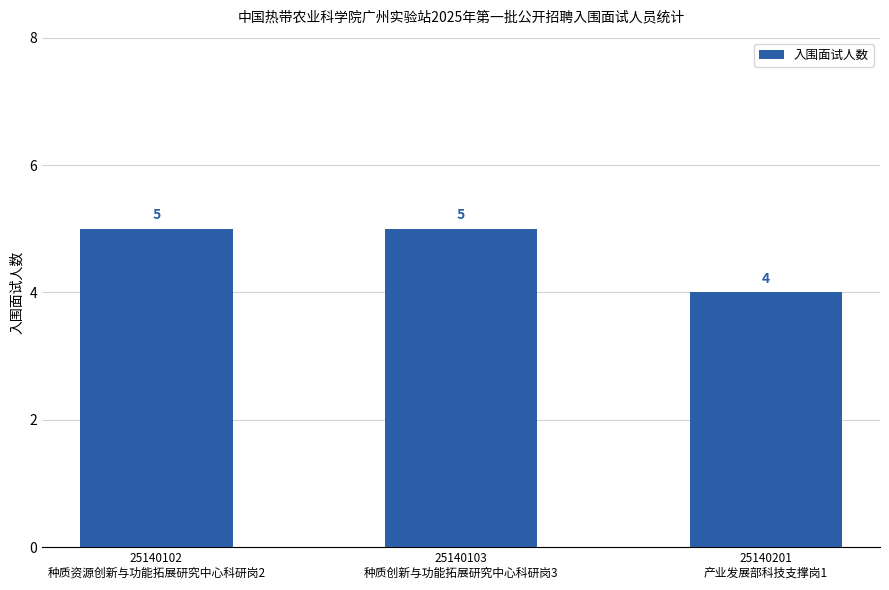

Count the number of categories in the chart.

3